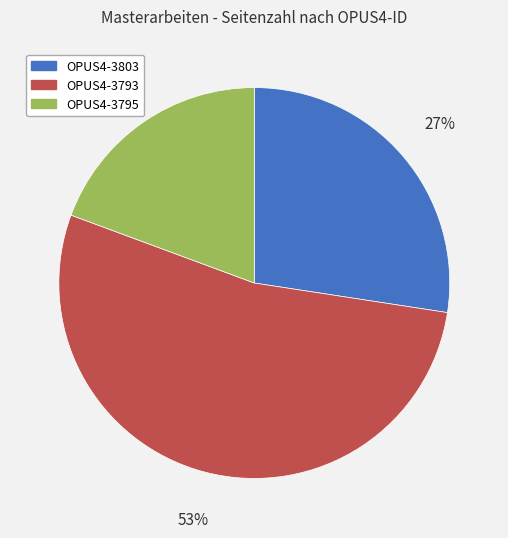

How many segments does this pie chart have?

3